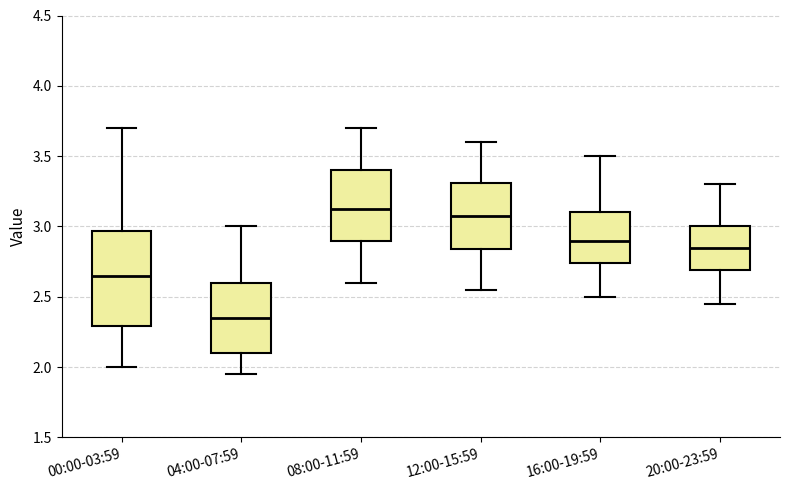

Reading left to right, transcribe this box plot: for each box, give where its median line is, the range the box spans, and where its two whiskers end, as read against the y-axis. The values are not printed on the chart, so give them approximately, as read against the axis.

00:00-03:59: median 2.65, box 2.30 to 2.95, whiskers 2.00 to 3.70
04:00-07:59: median 2.35, box 2.10 to 2.60, whiskers 1.95 to 3.00
08:00-11:59: median 3.15, box 2.90 to 3.40, whiskers 2.60 to 3.70
12:00-15:59: median 3.10, box 2.85 to 3.30, whiskers 2.55 to 3.60
16:00-19:59: median 2.90, box 2.75 to 3.10, whiskers 2.50 to 3.50
20:00-23:59: median 2.85, box 2.70 to 3.00, whiskers 2.45 to 3.30